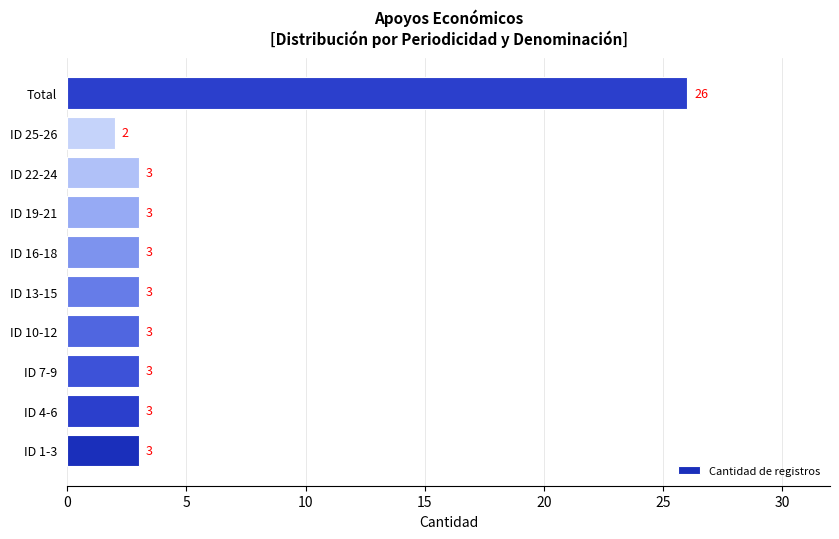

Which category has the highest value across all series?

Total